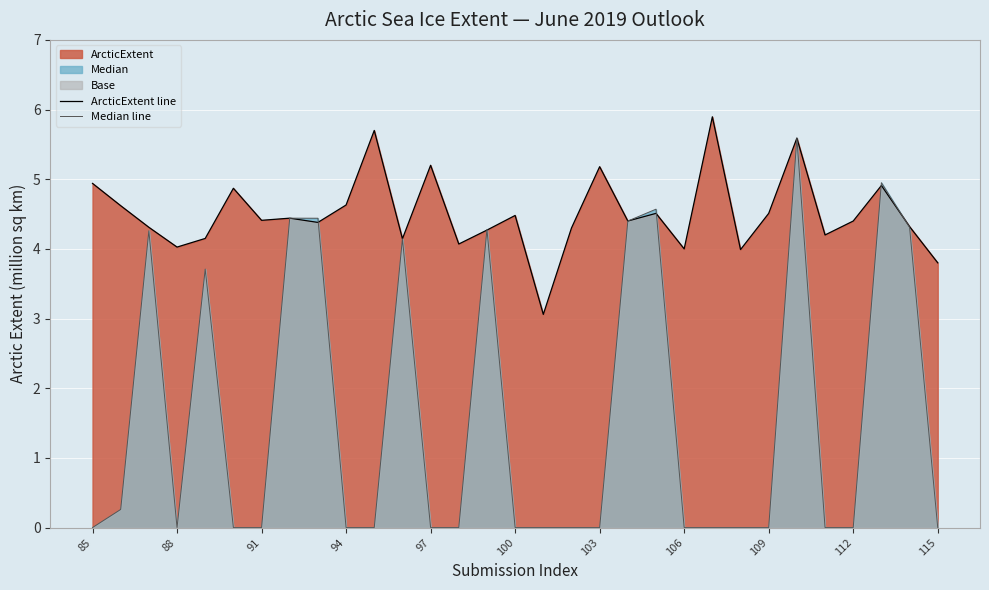

Is it true that ArcticExtent line equals 3.8 at 115?

True